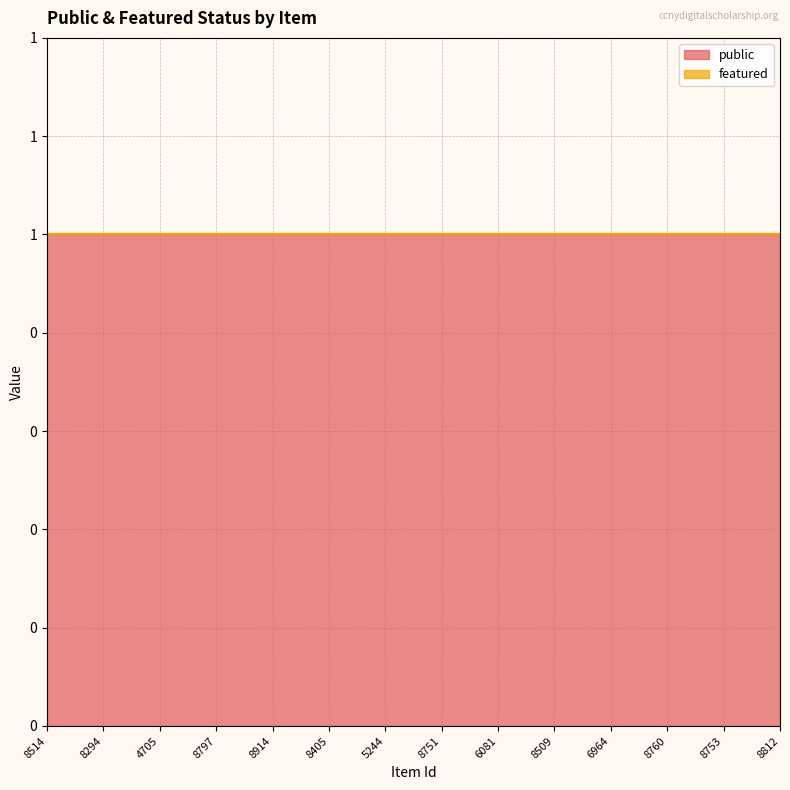

Rank the series by their maximum value, from lowest to highest.

featured, public